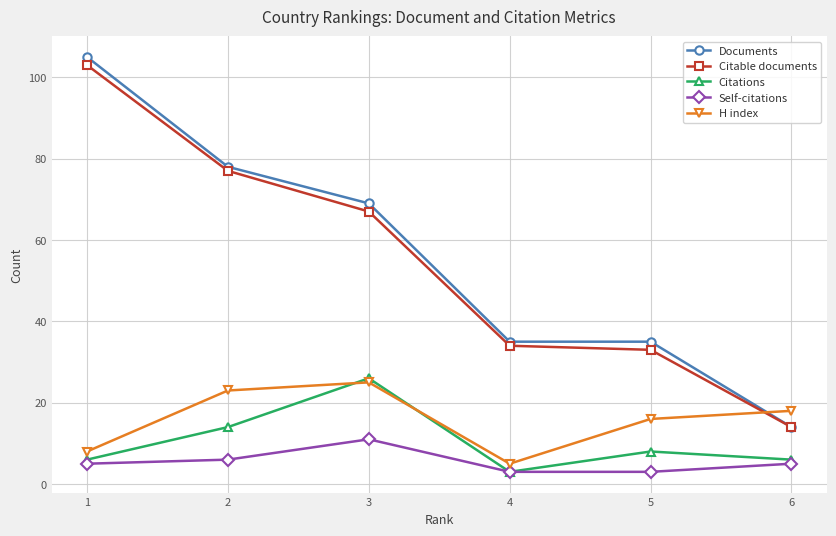

What is the value of the H index point at the 3rd from the left?

25